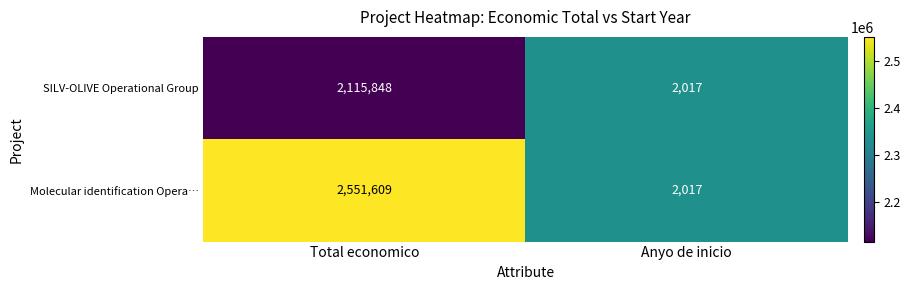

Reading left to right, transcribe all the data shown in this chart.

SILV-OLIVE Operational Group: 2115848	2017
Molecular identification Opera…: 2551609	2017